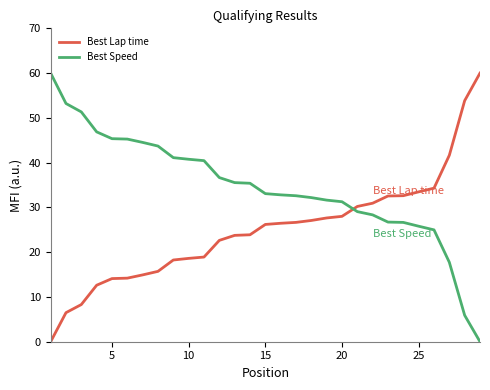

Which series ends up on top after the final intersection of Best Lap time and Best Speed?

Best Lap time